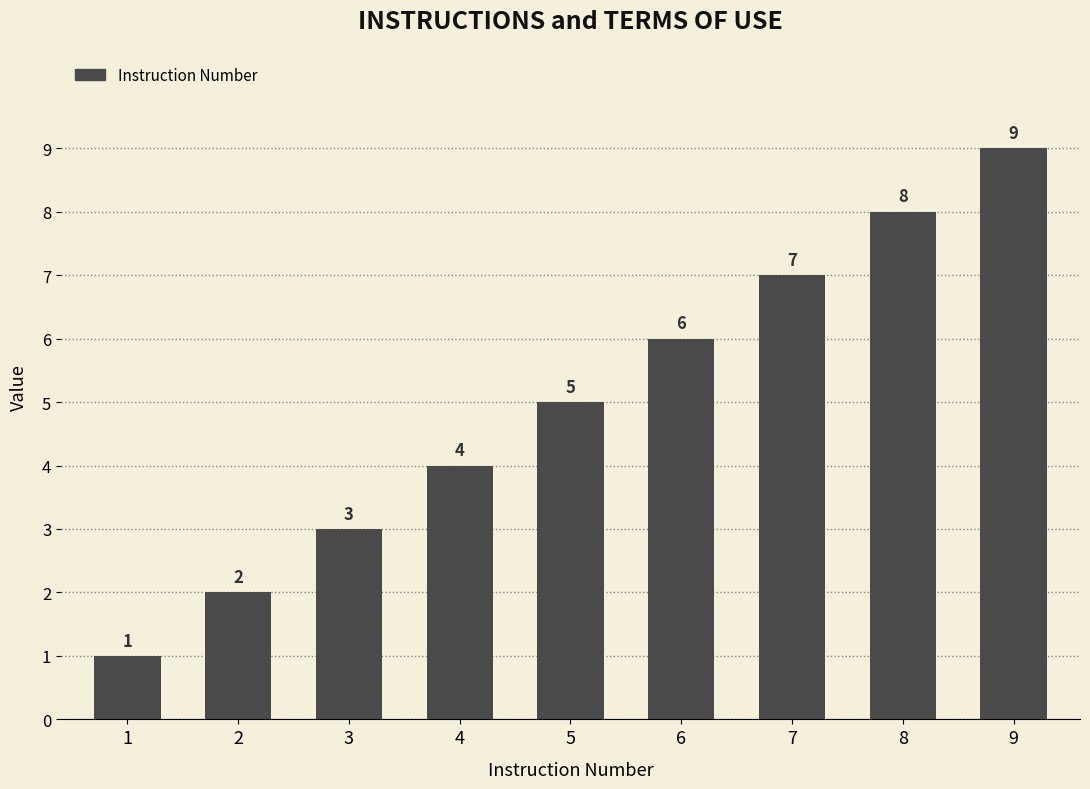

How many distinct data groups are displayed?

1